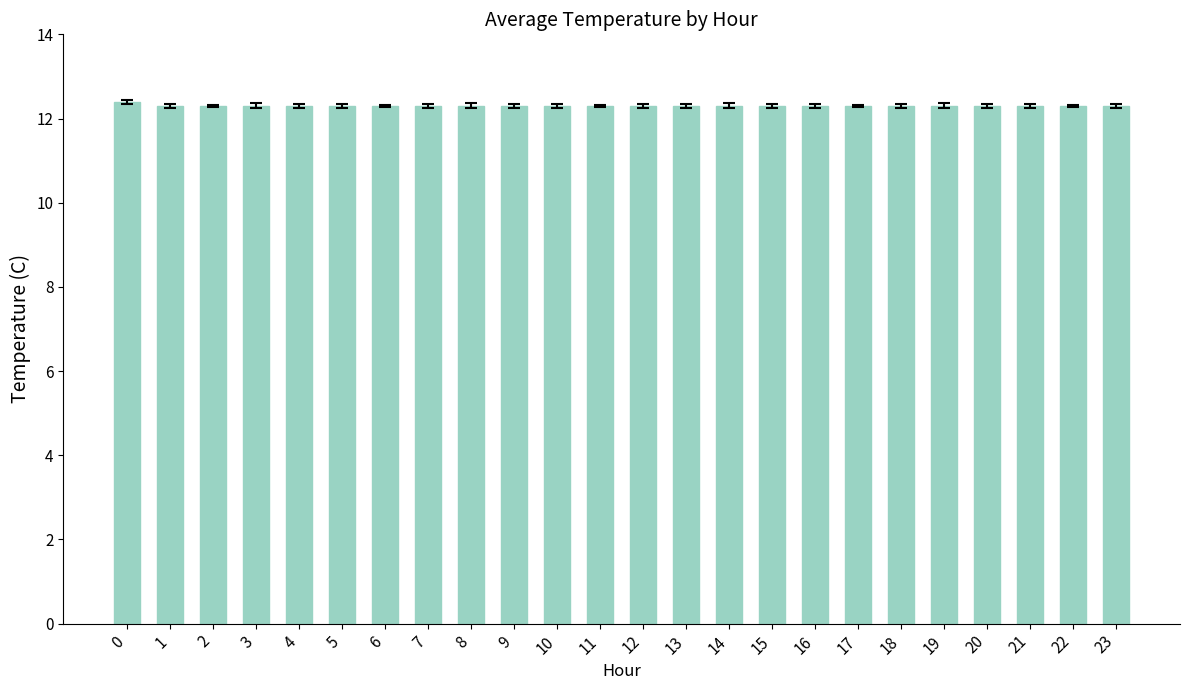

The chart shows a value of 12.3 at 23. True or false?

True